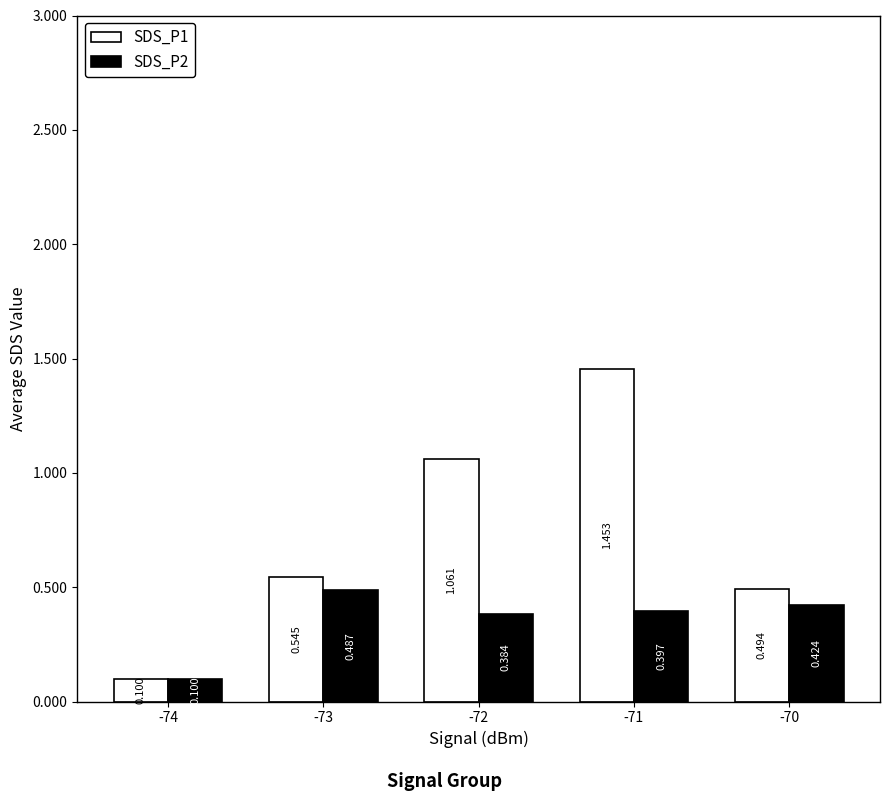

The SDS_P1 series shows 1.6 at -72. True or false?

False